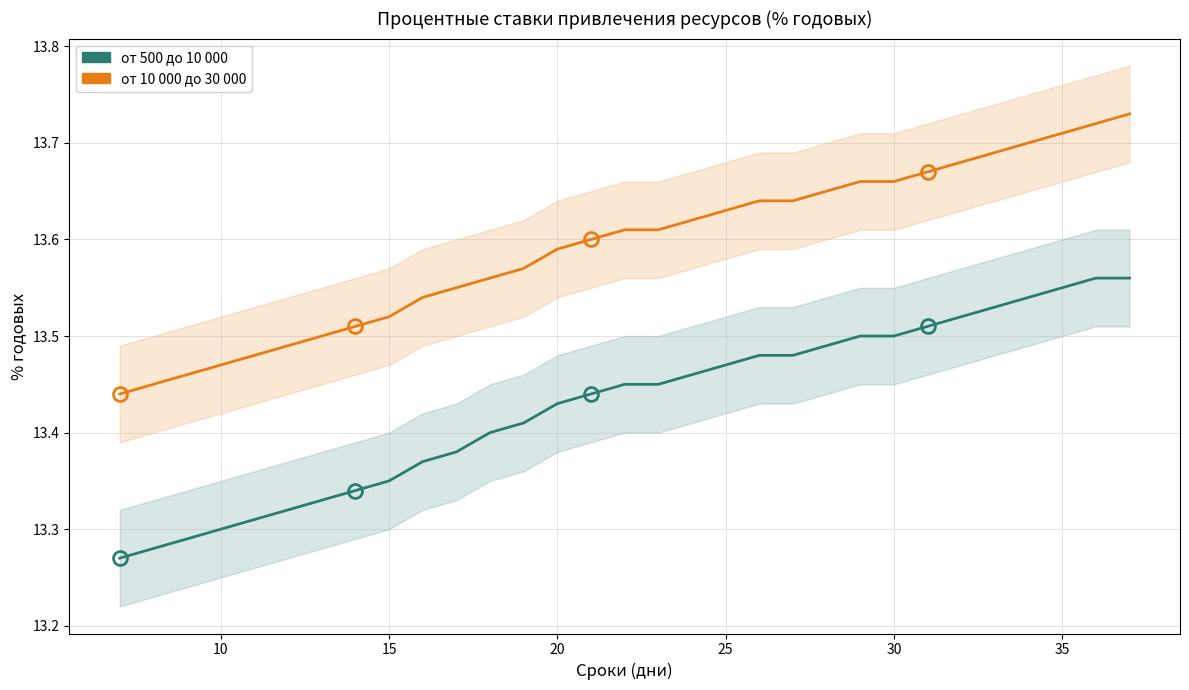

Which series has the widest spread of values?

от 500 до 10 000